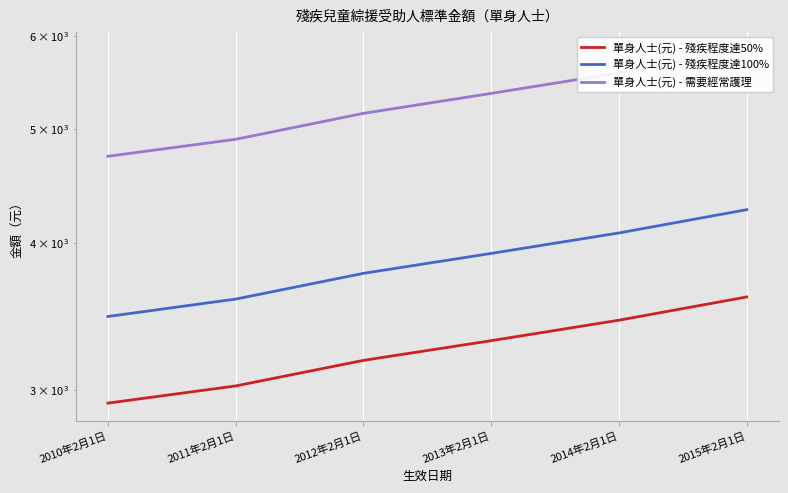

Does the chart display data point markers on the line(s)?

No